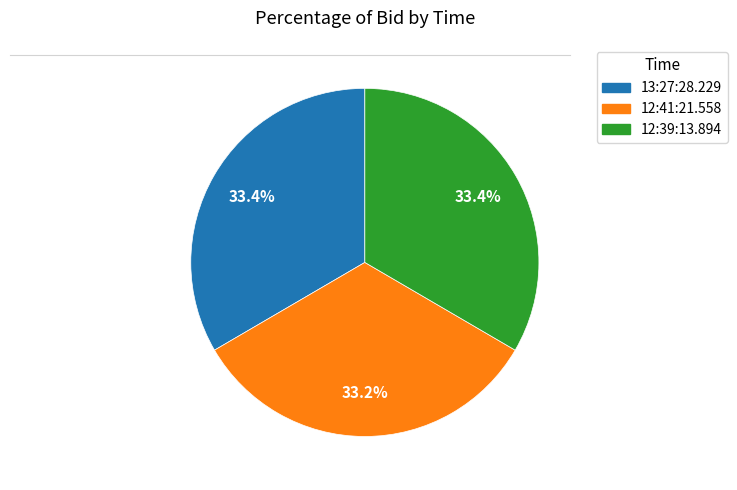

To the nearest percent, what percentage of the pie is 13:27:28.229?

33%